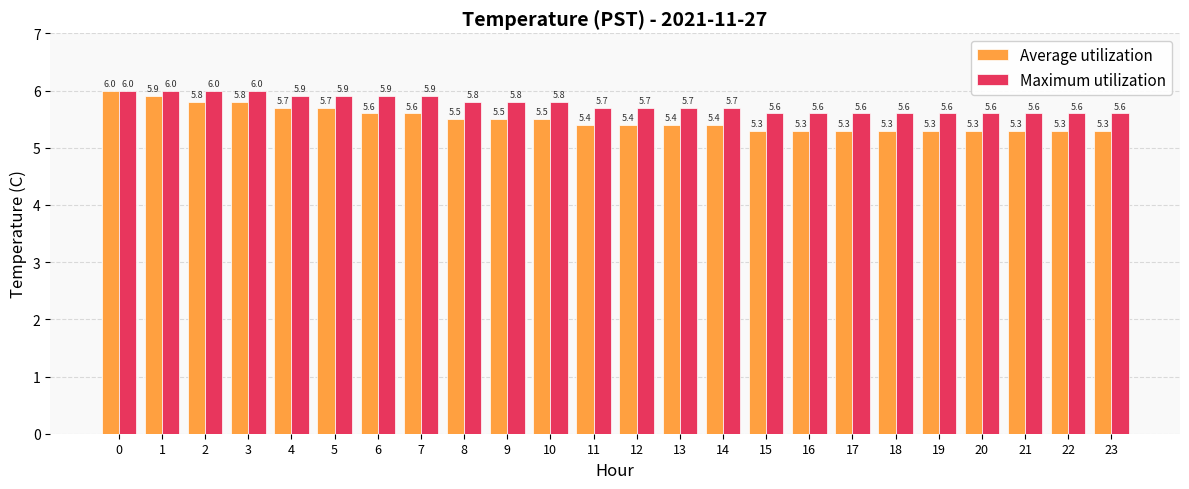

Rank the series at 9 from highest to lowest value.

Maximum utilization, Average utilization